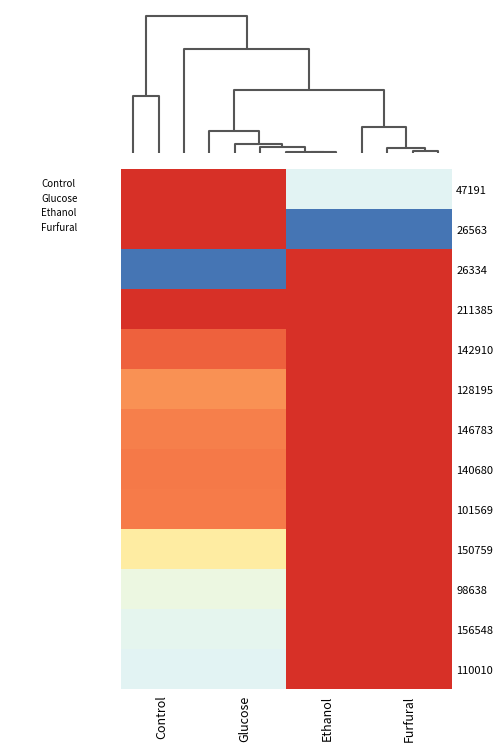

How many data points does each series have?

4